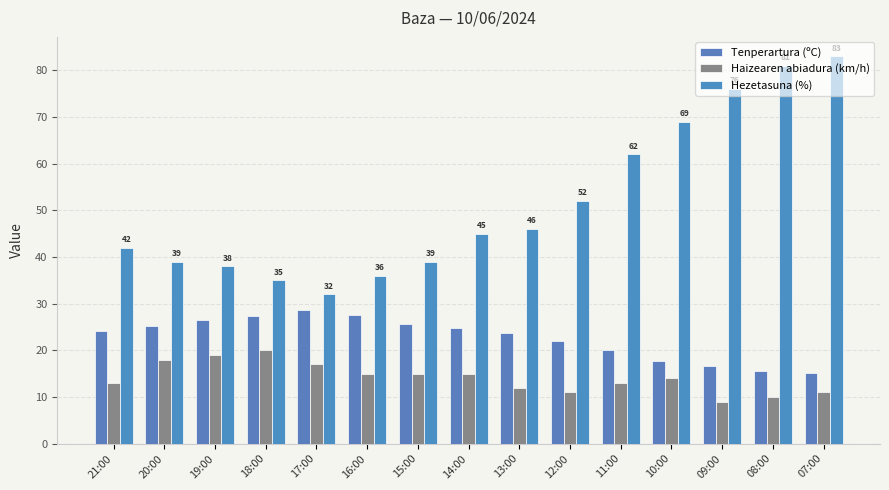

At 20:00, list the series in order from largest to smallest.

Hezetasuna (%), Tenperartura (ºC), Haizearen abiadura (km/h)